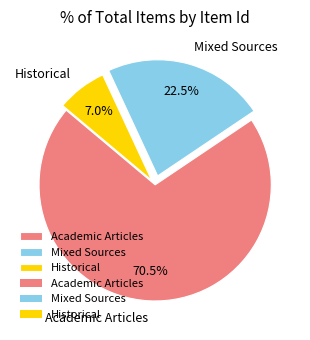

To the nearest percent, what is the difference between the largest and smallest slice percentages?

64%